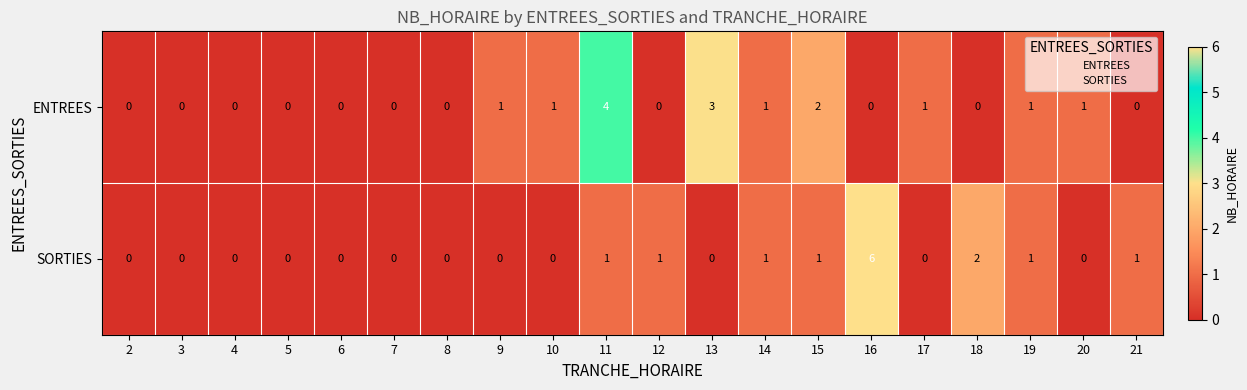

Which series has the widest spread of values?

SORTIES